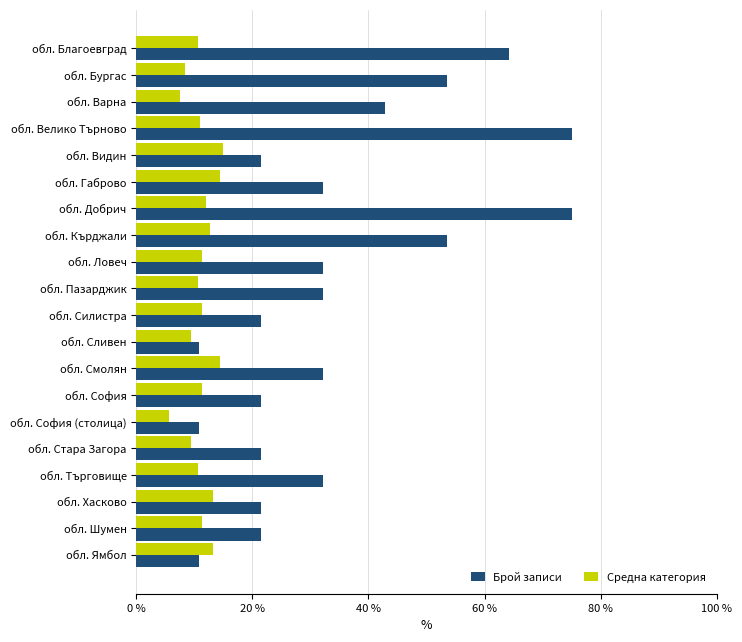

Read the Брой записи value at обл. Хасково.

21.4